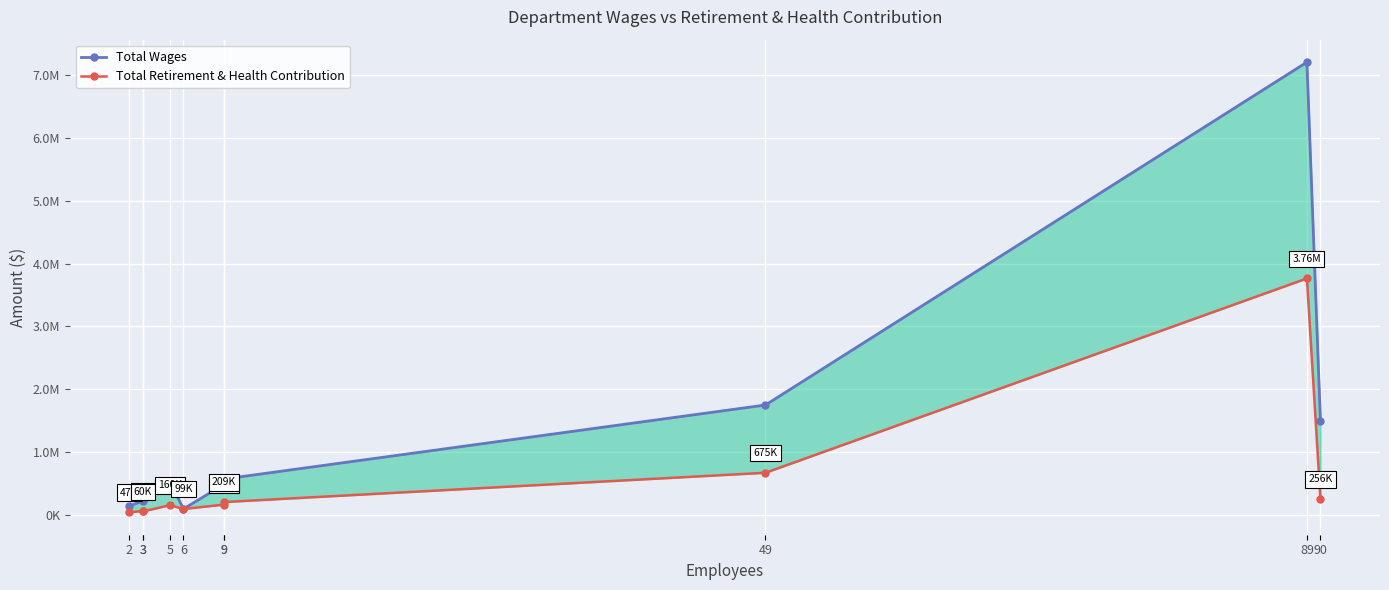

Where is the first local minimum for Total Wages?

6